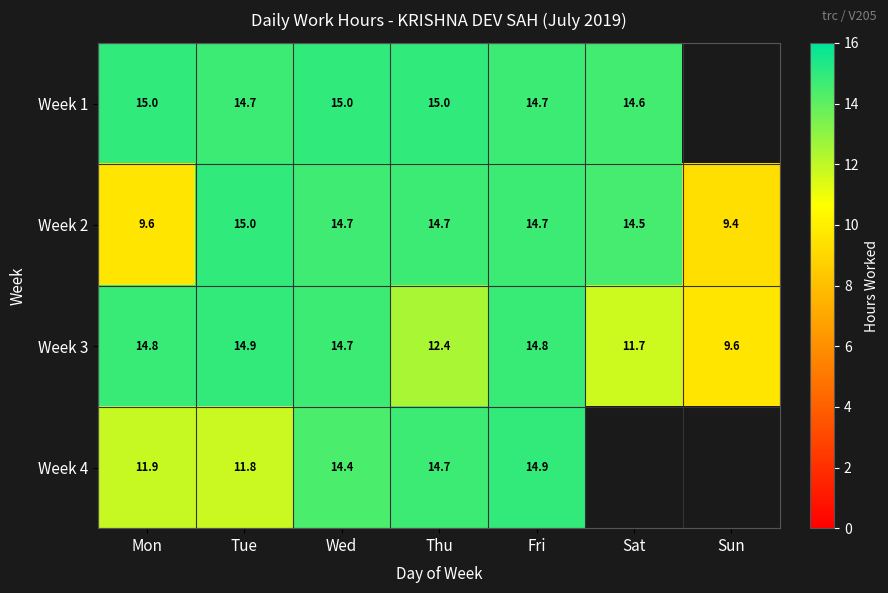

The Week 1 series shows 15.0 at Wed. True or false?

True